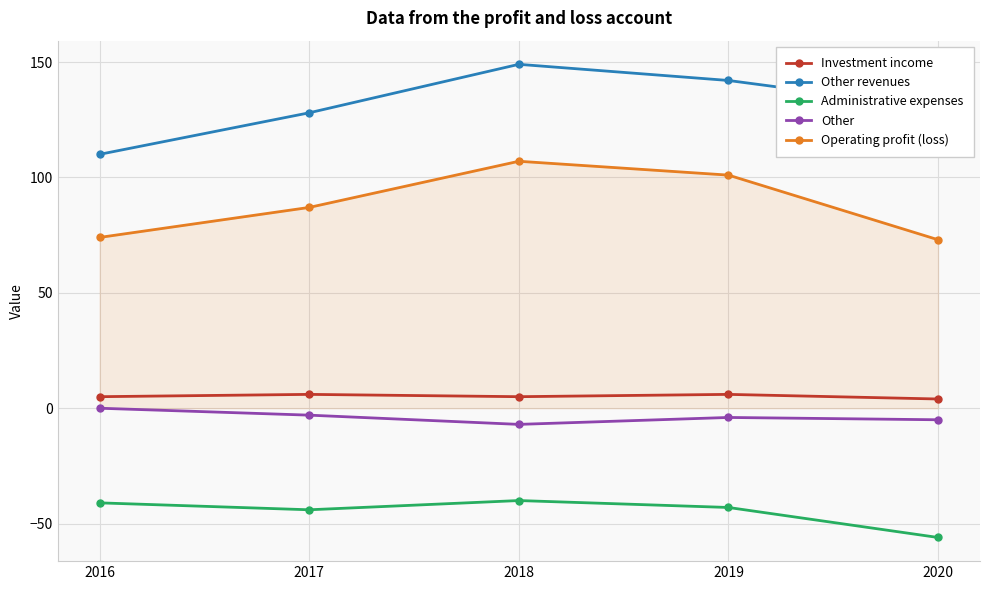

What is the greatest value displayed?

149